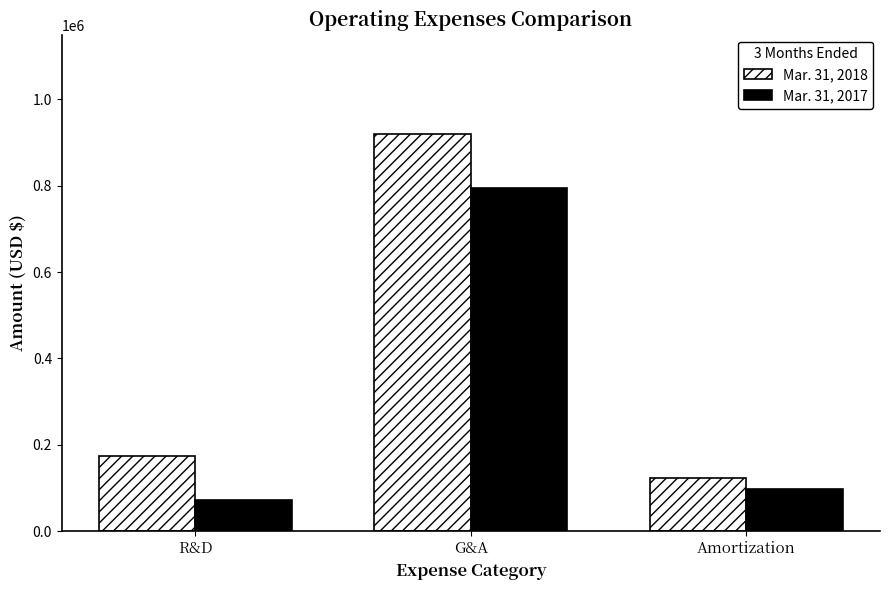

Reading left to right, what are all the values shown in this chart?

Mar. 31, 2018: 173256	919908	123261
Mar. 31, 2017: 73431	795444	98378